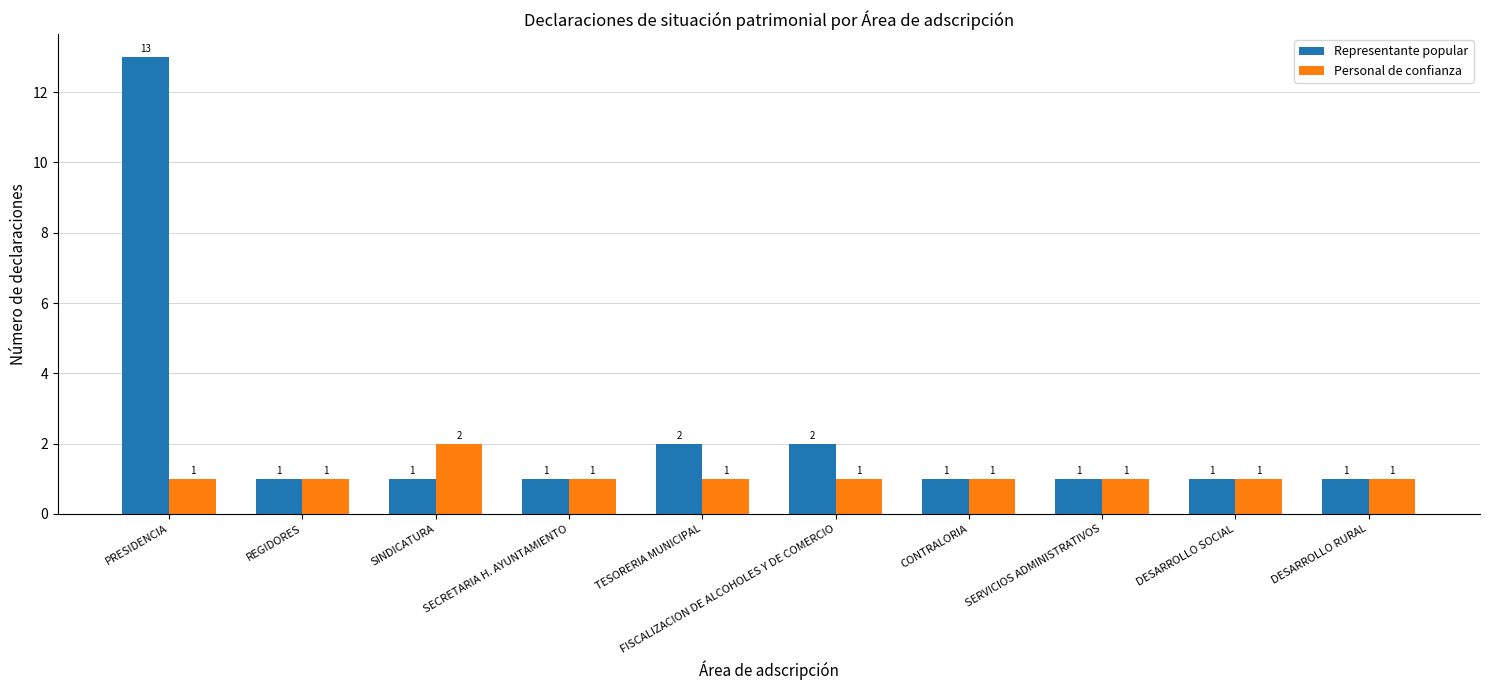

How many bars are there in each group?

2